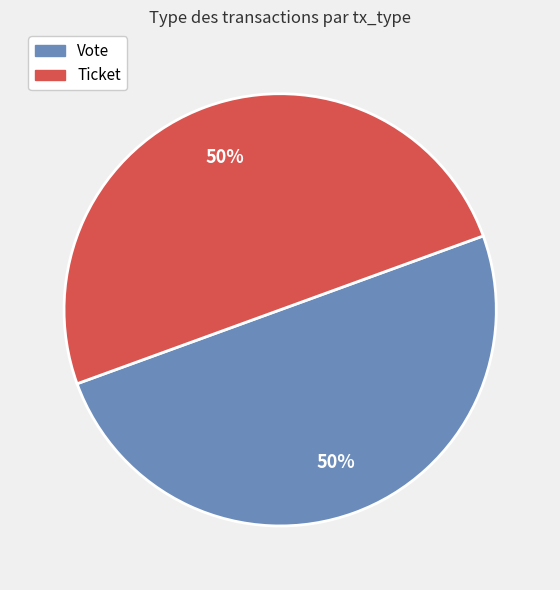

How many slices are in this pie chart?

2